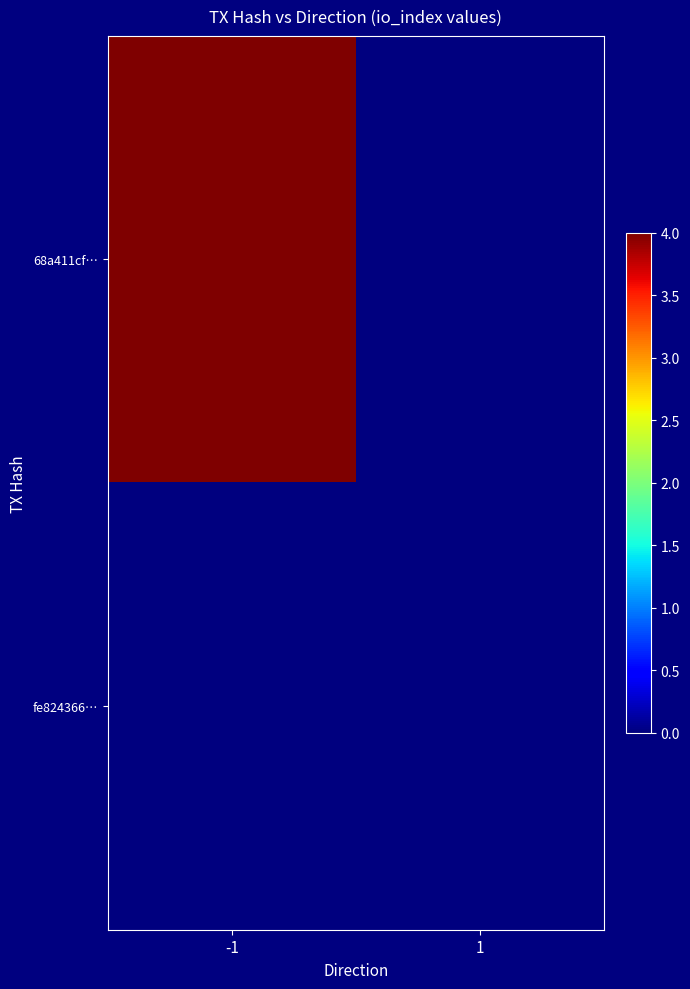

List the series in order of their peak value, highest first.

68a411cf…, fe824366…